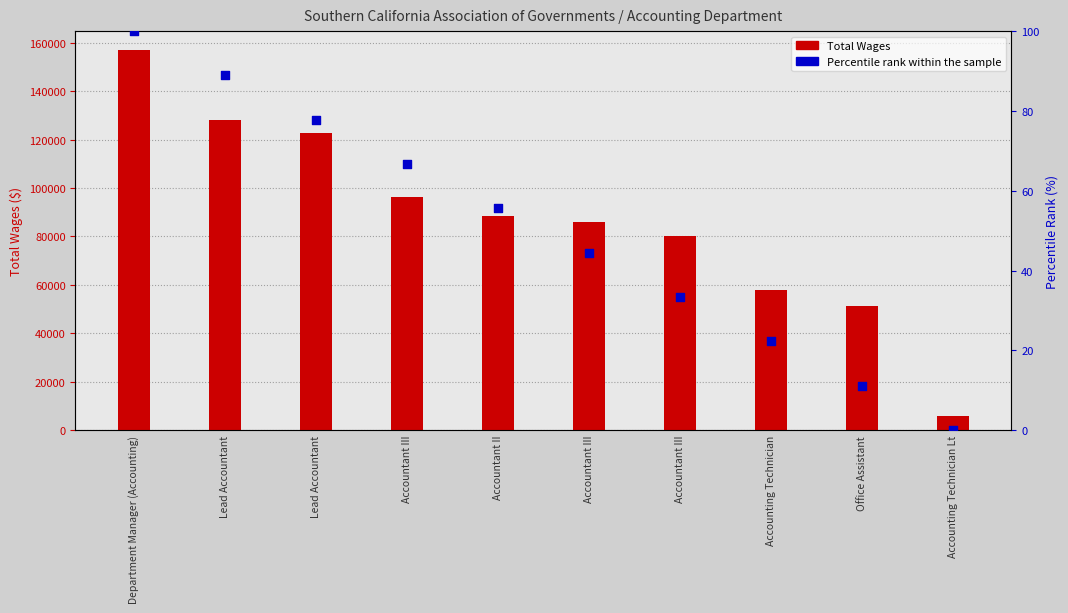

At which category is the sum across all series the highest?

Department Manager (Accounting)